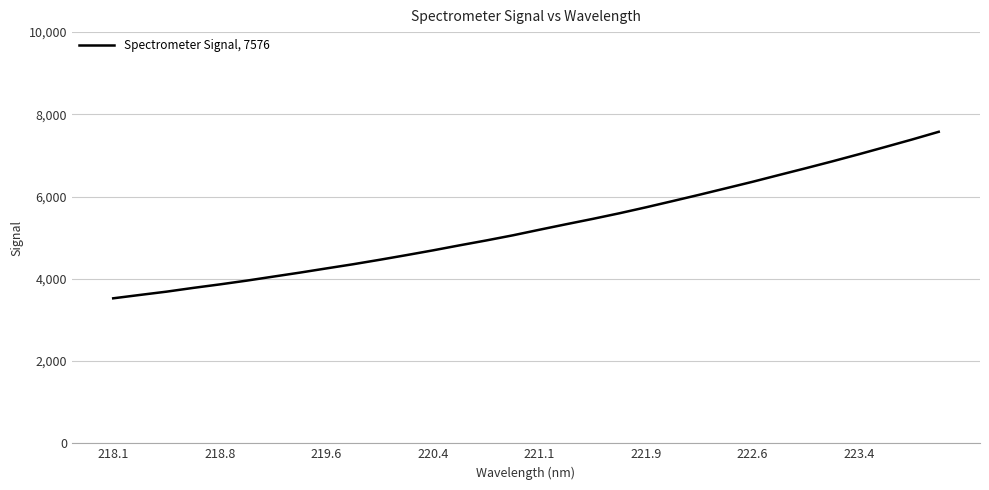

What is the difference between the maximum and minimum values?

4049.4